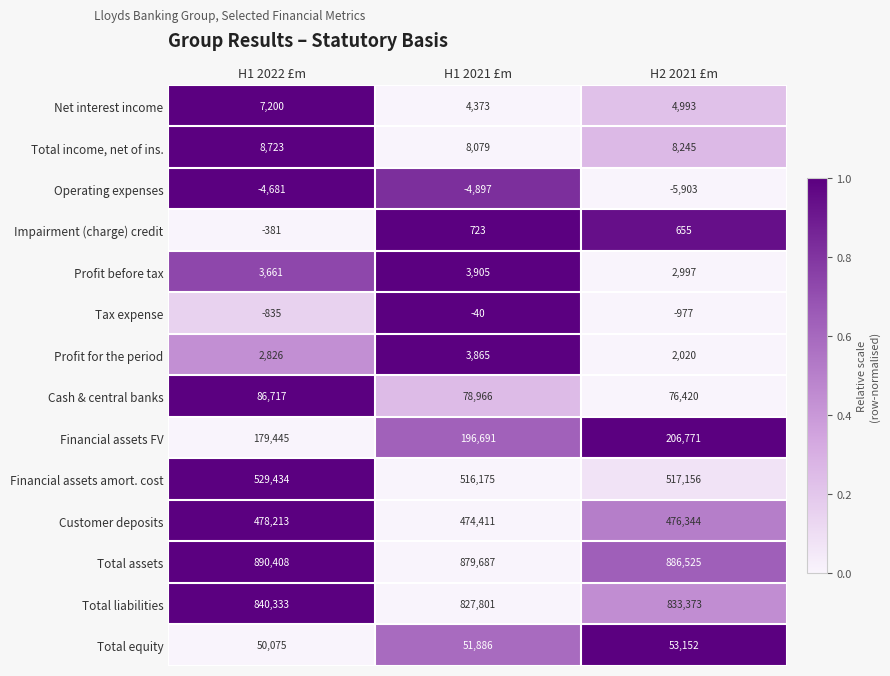

Which category has the highest value across all series?

H1 2022 £m